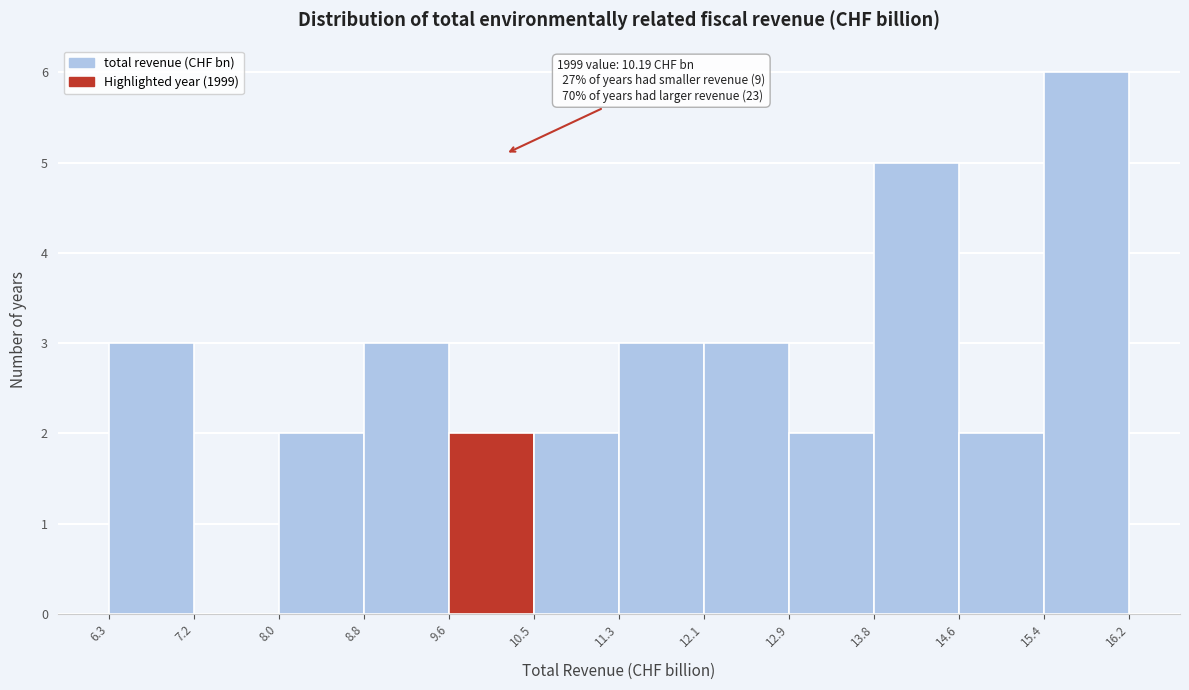

Which range on the x-axis has the tallest bar?

15.4 to 16.2